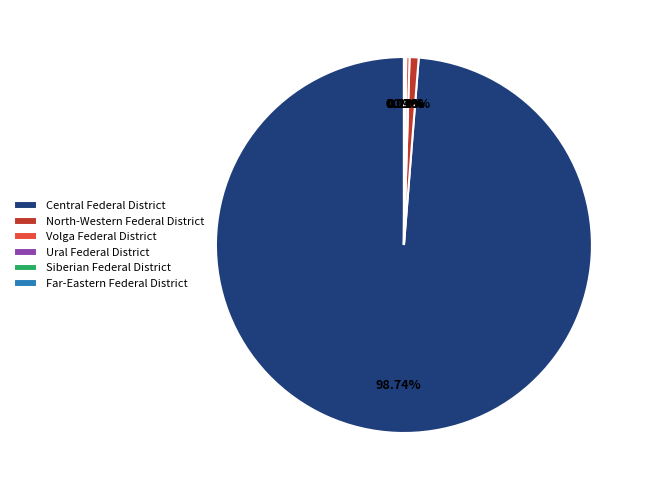

What is the largest slice in the pie chart?

Central Federal District